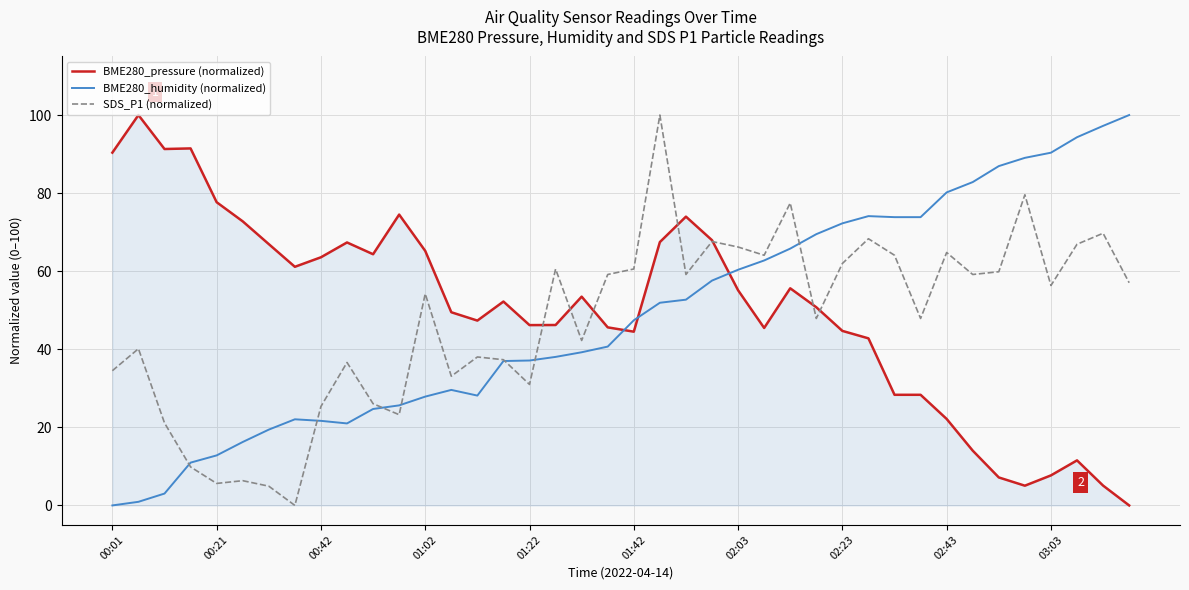

What is the greatest value displayed?

100.0